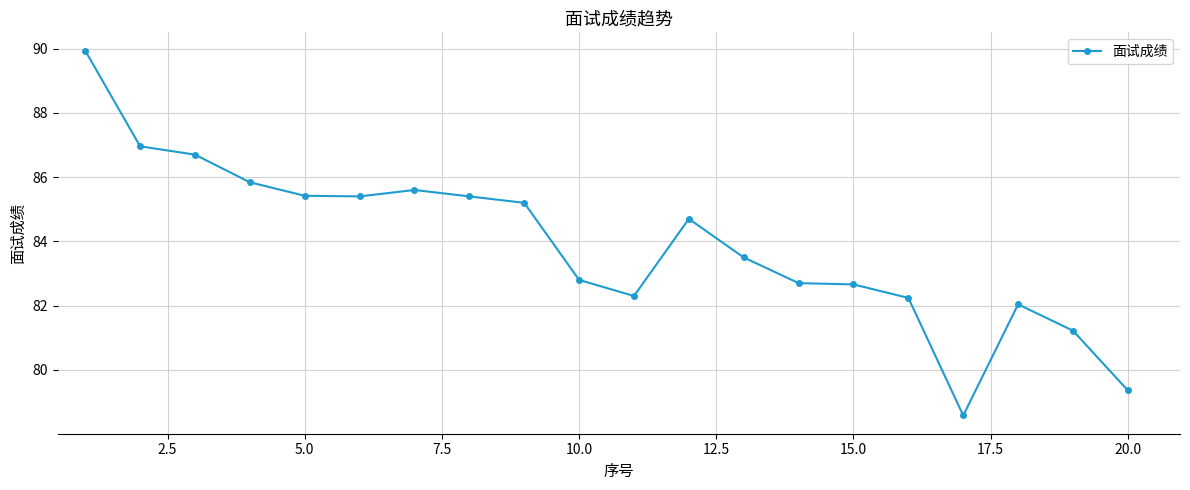

Does the chart display data point markers on the line(s)?

Yes